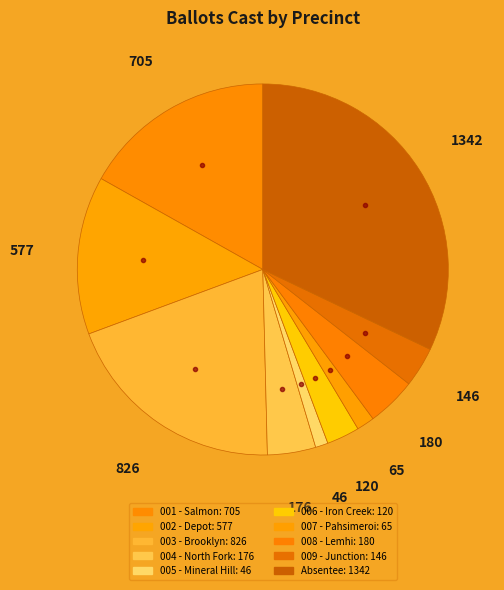

Does any single category account for the majority?

No